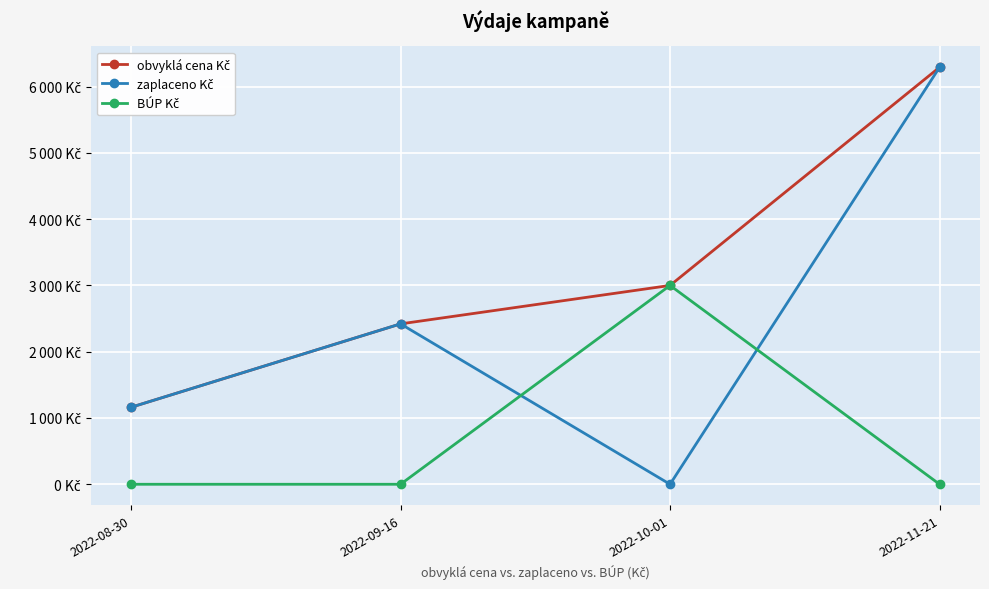

Reading left to right, extract all data points from this chart.

obvyklá cena Kč: 2022-08-30=1161.6	2022-09-16=2420.0	2022-10-01=3000.0	2022-11-21=6292.0
zaplaceno Kč: 2022-08-30=1161.6	2022-09-16=2420.0	2022-10-01=0.0	2022-11-21=6292.0
BÚP Kč: 2022-08-30=0.0	2022-09-16=0.0	2022-10-01=3000.0	2022-11-21=0.0